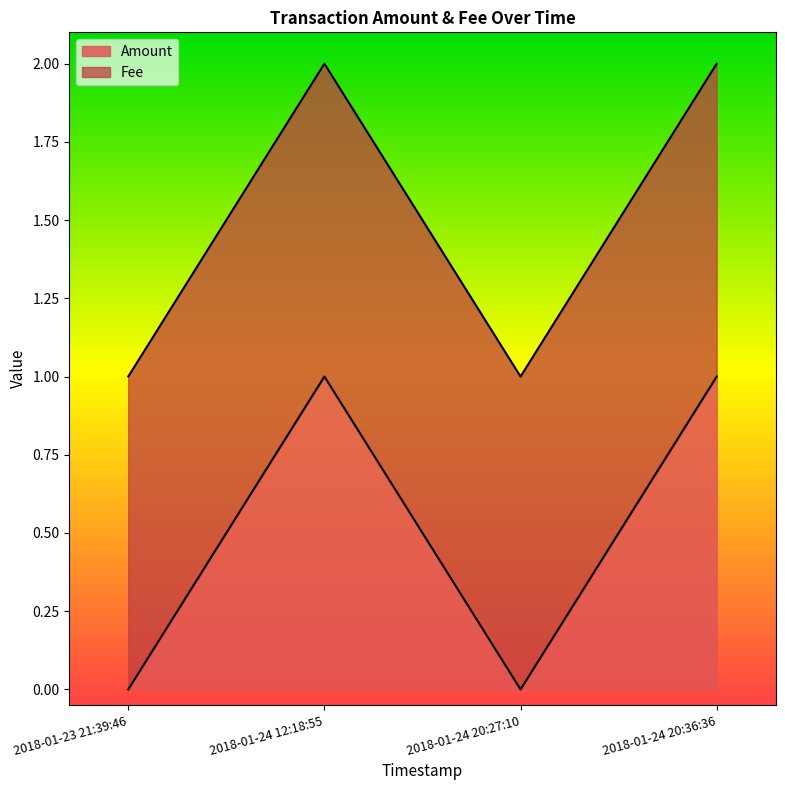

Which has a higher value, 2018-01-24 12:18:55 or 2018-01-23 21:39:46?

2018-01-24 12:18:55